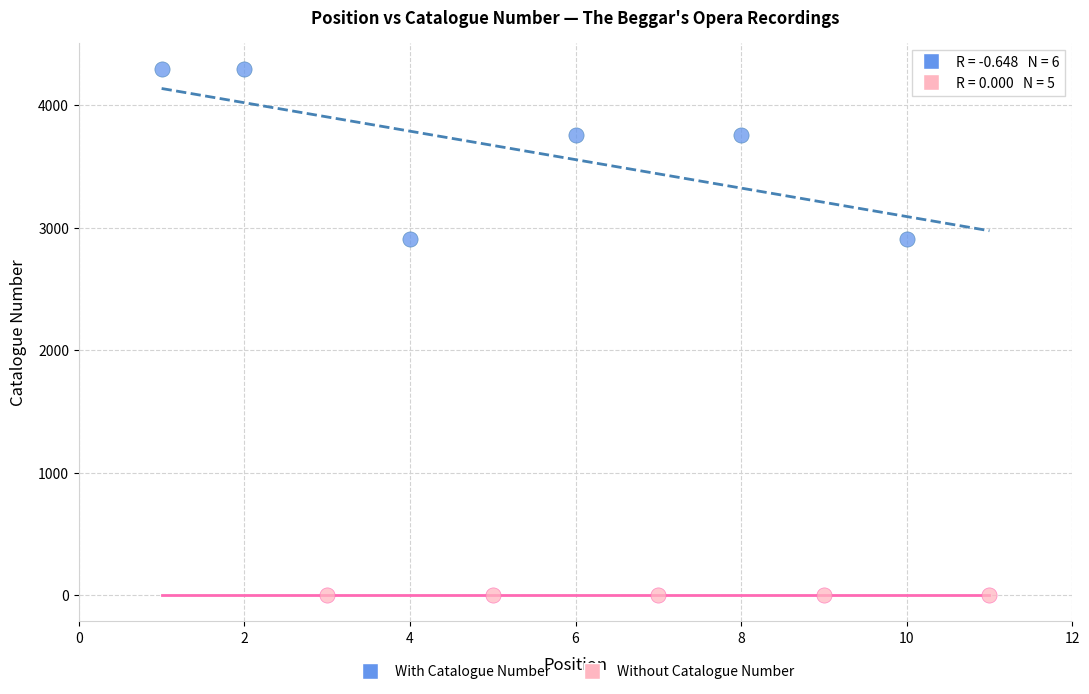

Which series contains the highest Y value?

With Catalogue Number